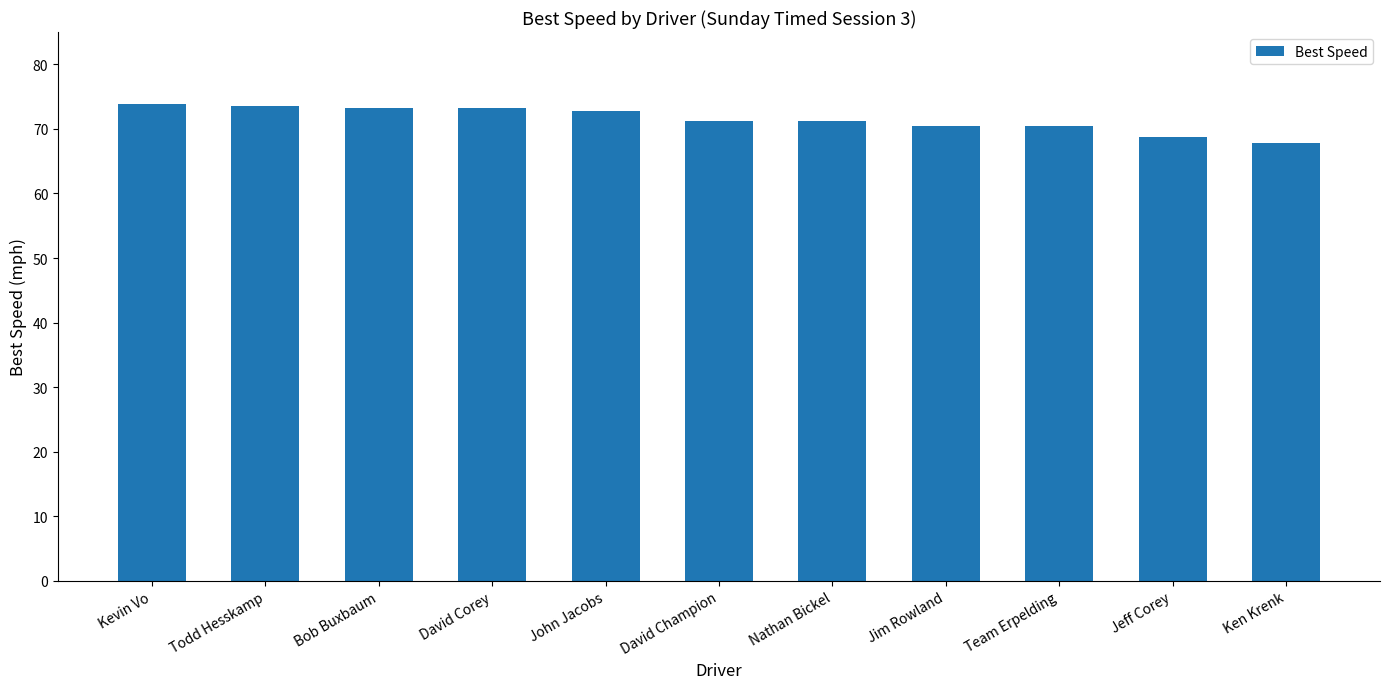

What is the difference between the second highest and second lowest values?

4.8